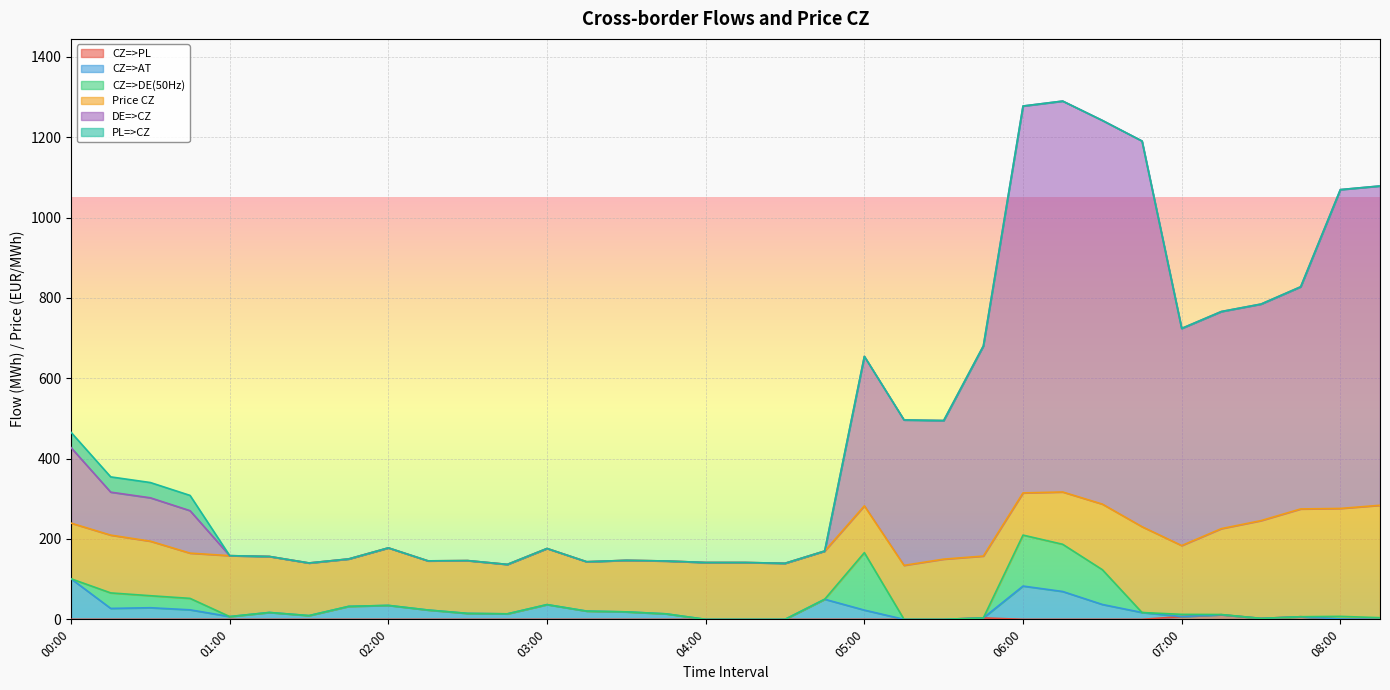

Is it true that DE=>CZ equals 1190.6 at 06:45?

True